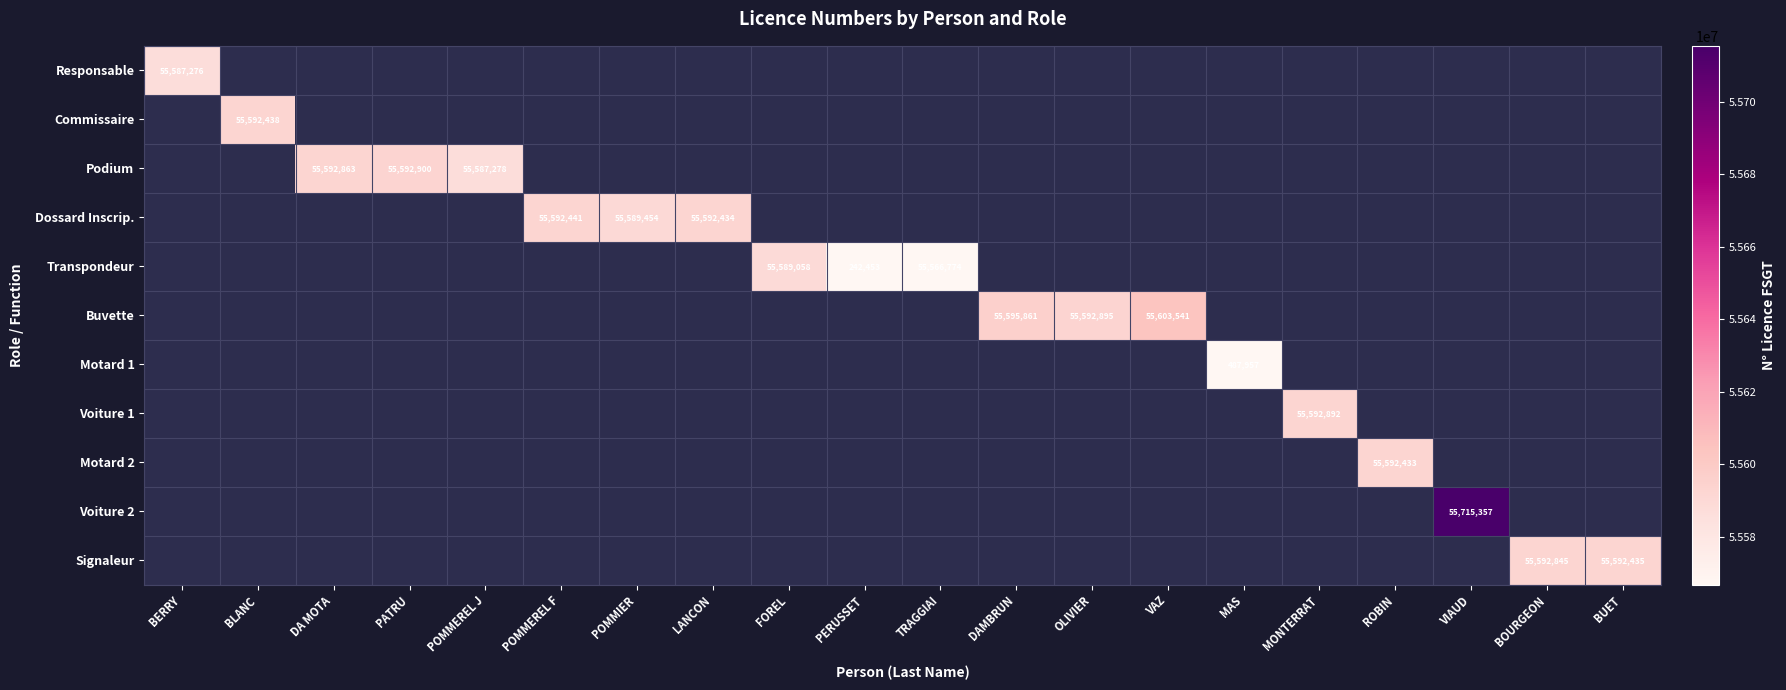

The value of Podium at POMMEREL J is 13064386. True or false?

False